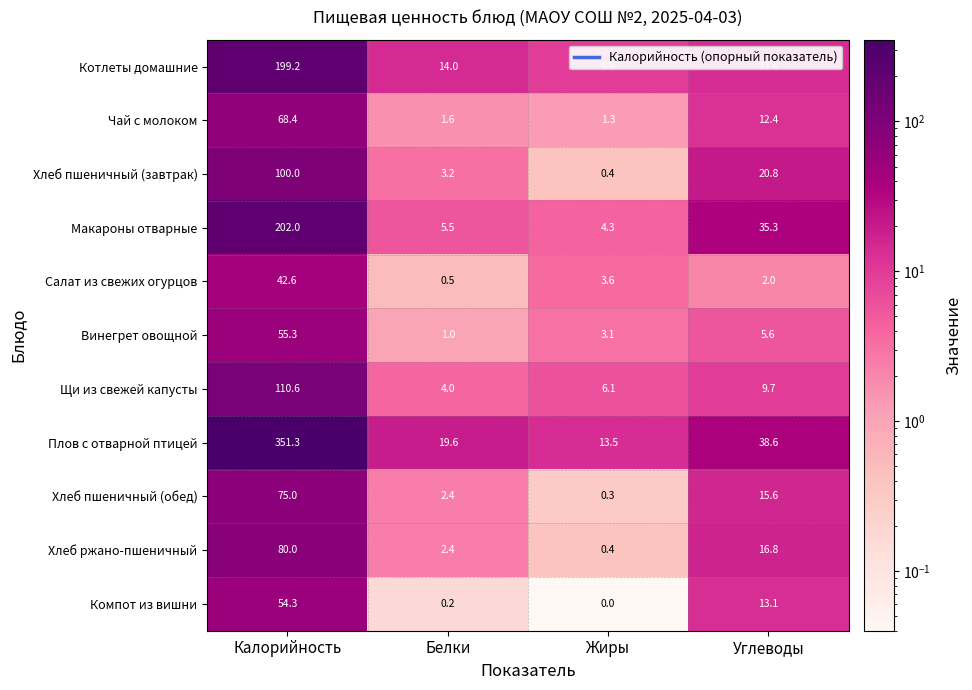

How many distinct data groups are displayed?

11